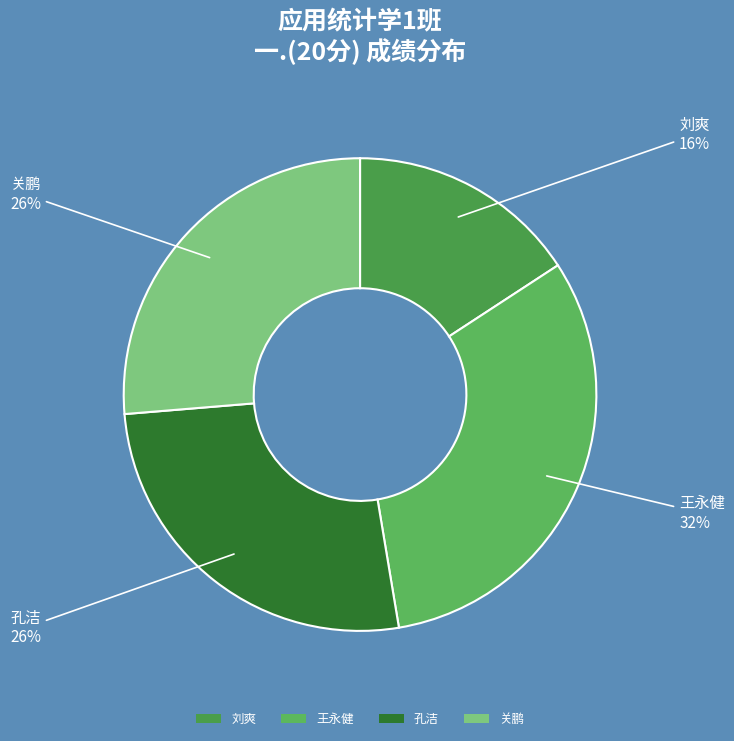

To the nearest percent, what percentage of the pie is 王永健?

32%